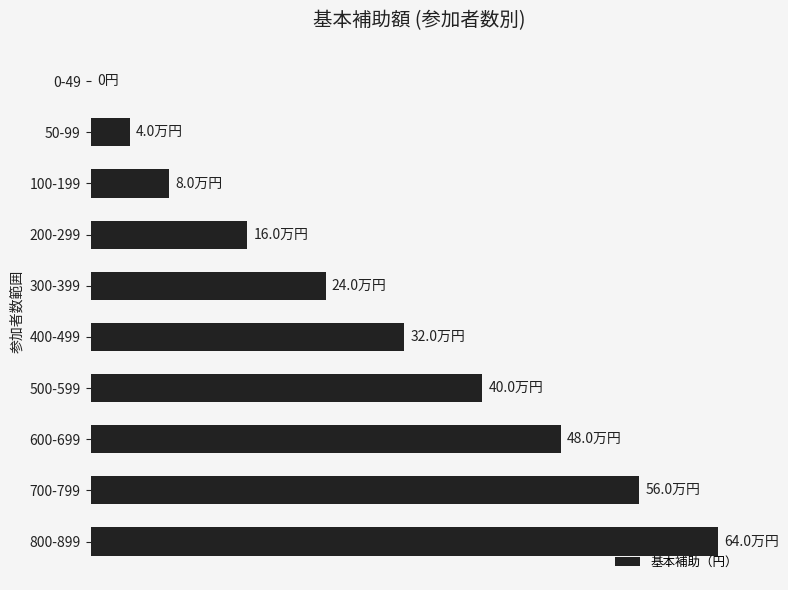

How many positive values are there?

9